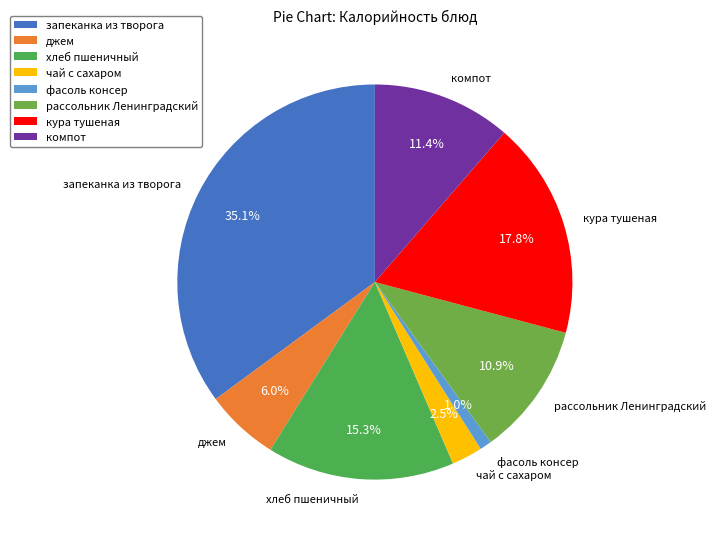

Combined, what portion of the pie is компот and хлеб пшеничный?

26.7%